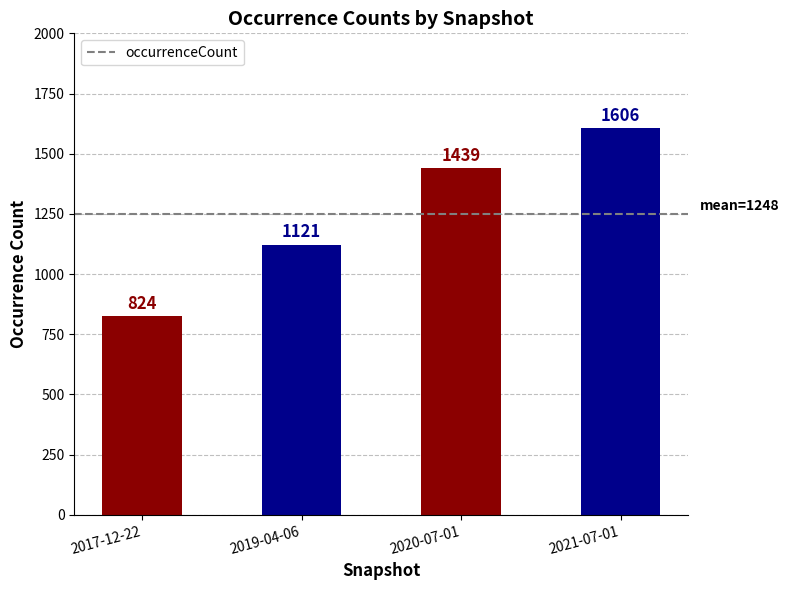

The value at 2021-07-01 is 1606. True or false?

True